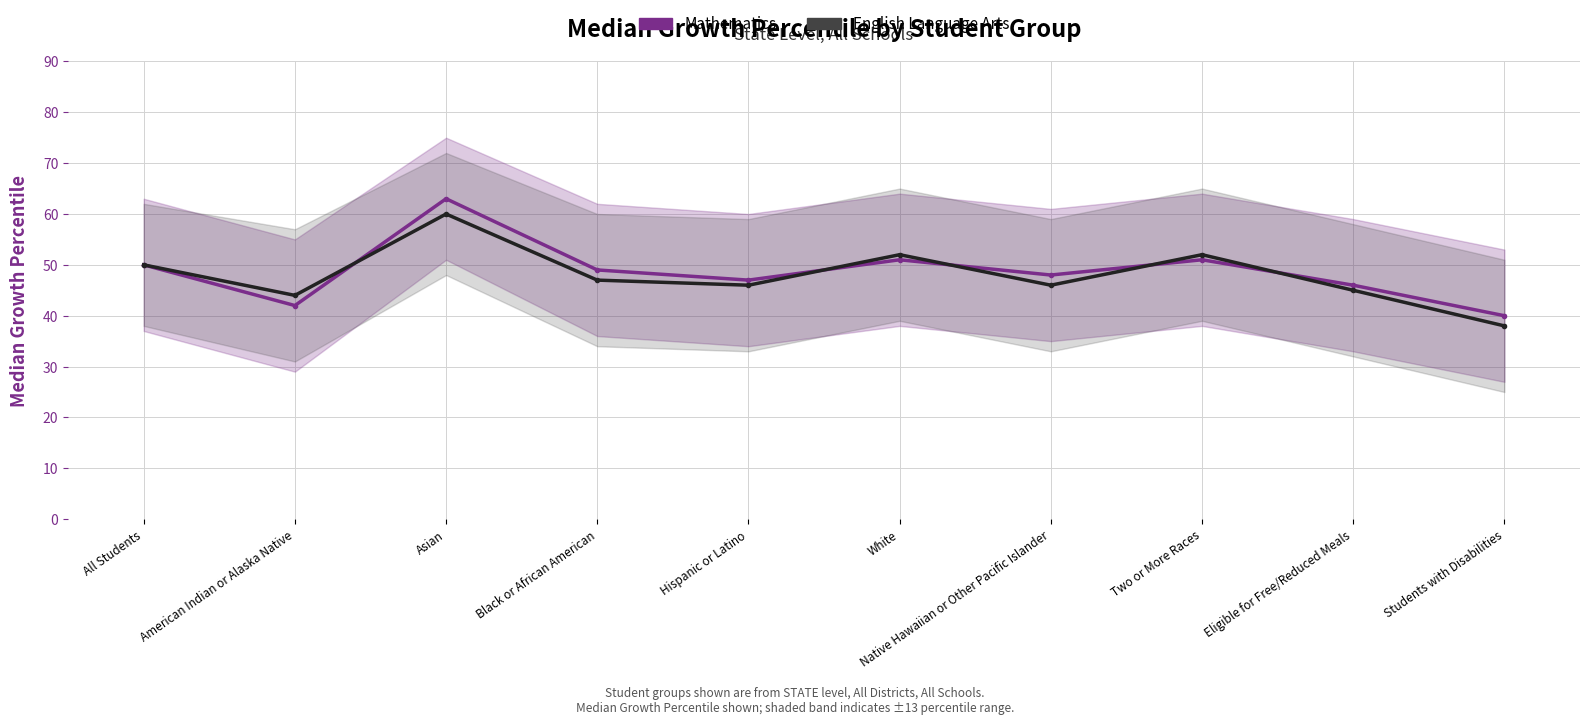

What position from the left is White?

6